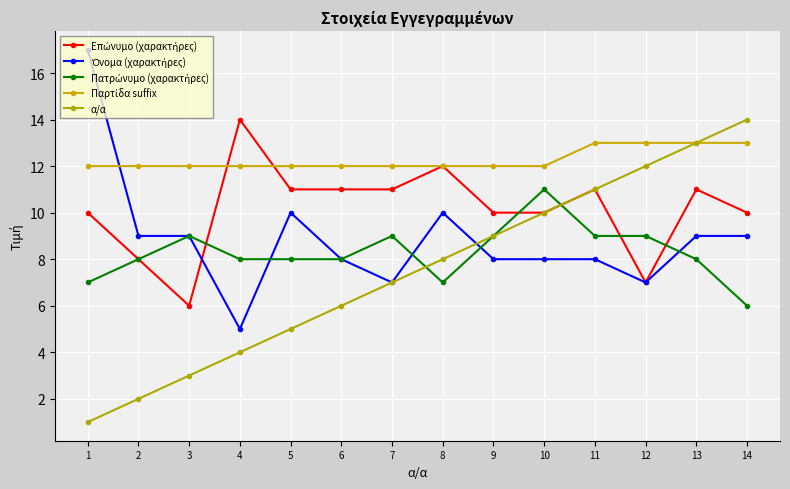

How many data points does each series have?

14